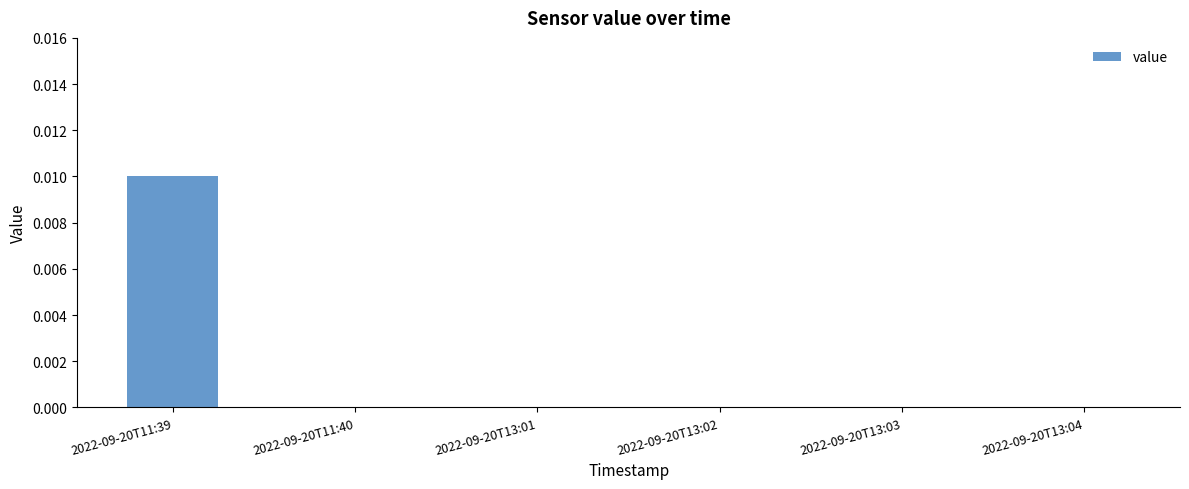

True or false: the data shows 0.0 at 2022-09-20T13:01.

True